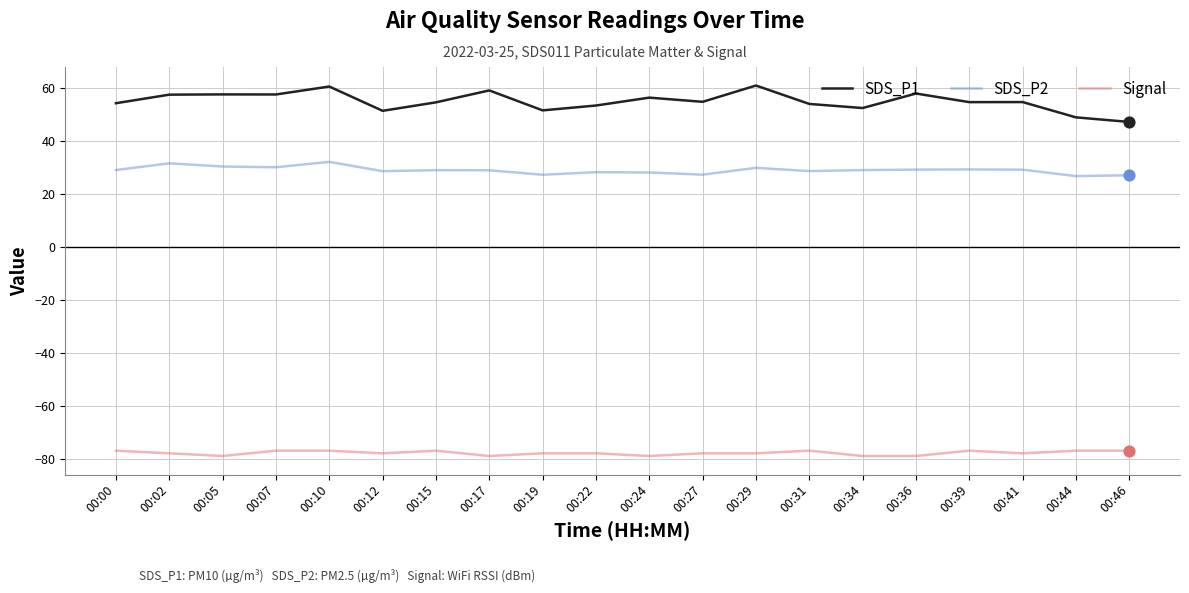

At how many categories does at least one series exceed 35?

20